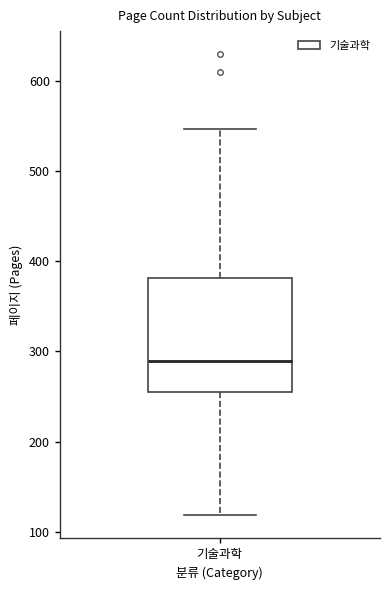

Read this box plot against the y-axis: the position of the median line, the range covered by the box, and the ends of both whiskers. The values are not printed on the chart, so give them approximately, as read against the axis.

median 290, box 250 to 380, whiskers 120 to 550